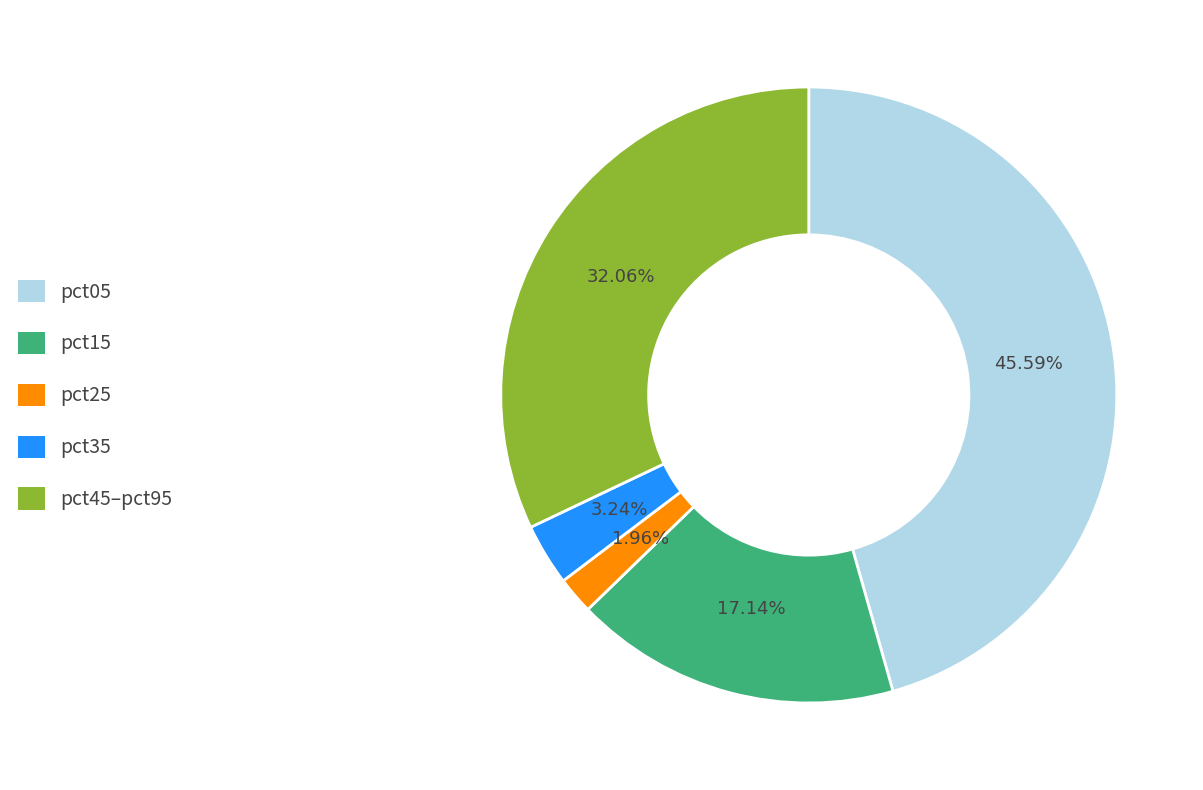

Does any single category account for the majority?

No